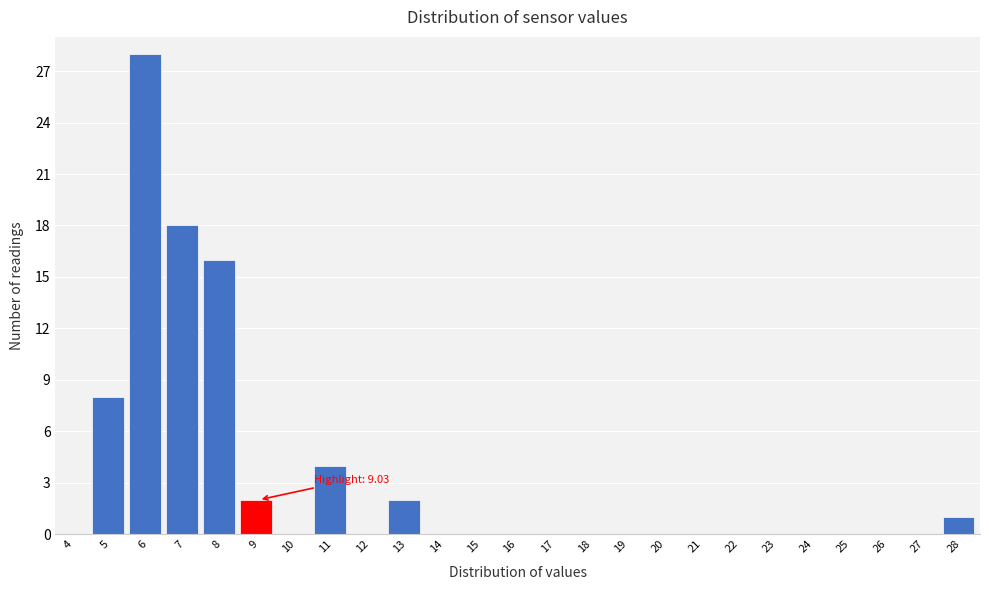

Reading left to right, list all the values displayed in this chart.

4=0	5=8	6=28	7=18	8=16	9=2	10=0	11=4	12=0	13=2	14=0	15=0	16=0	17=0	18=0	19=0	20=0	21=0	22=0	23=0	24=0	25=0	26=0	27=0	28=1